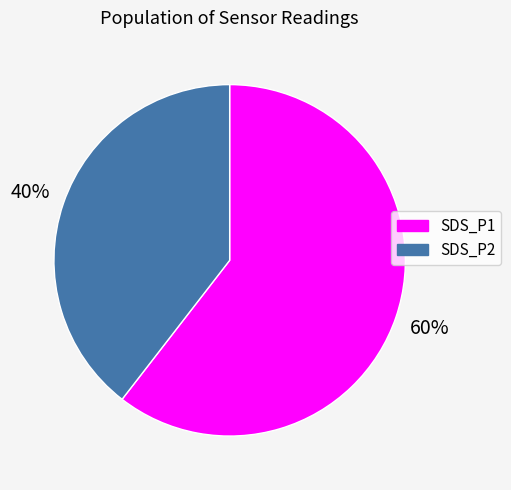

Is the sum of SDS_P2 and SDS_P1 greater than half?

Yes